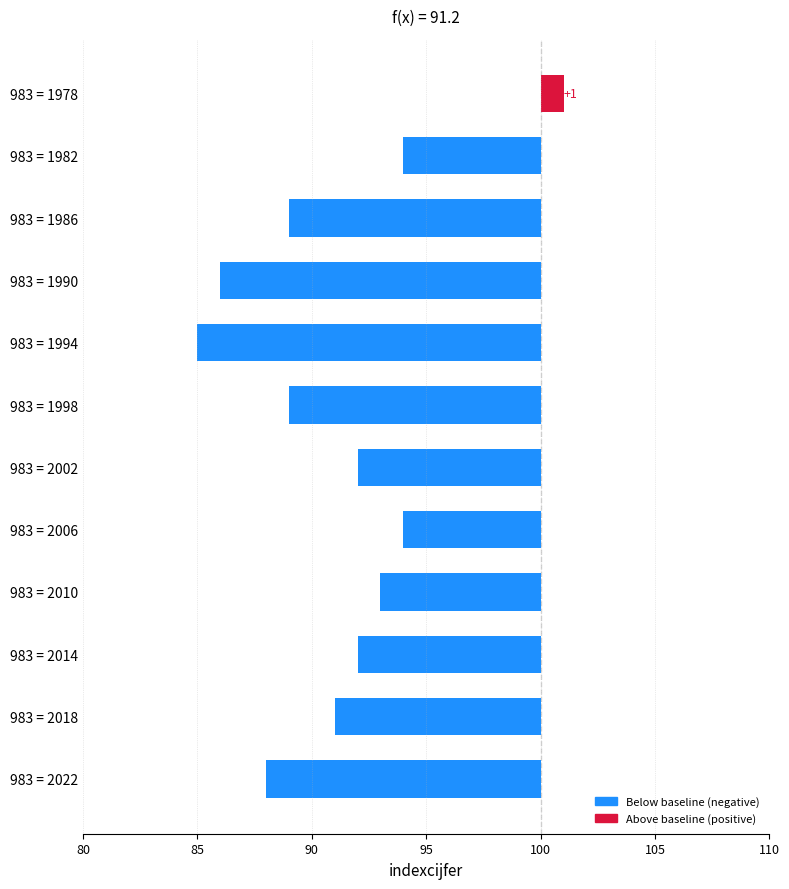

Where does the data first go above -8?

983 = 1978